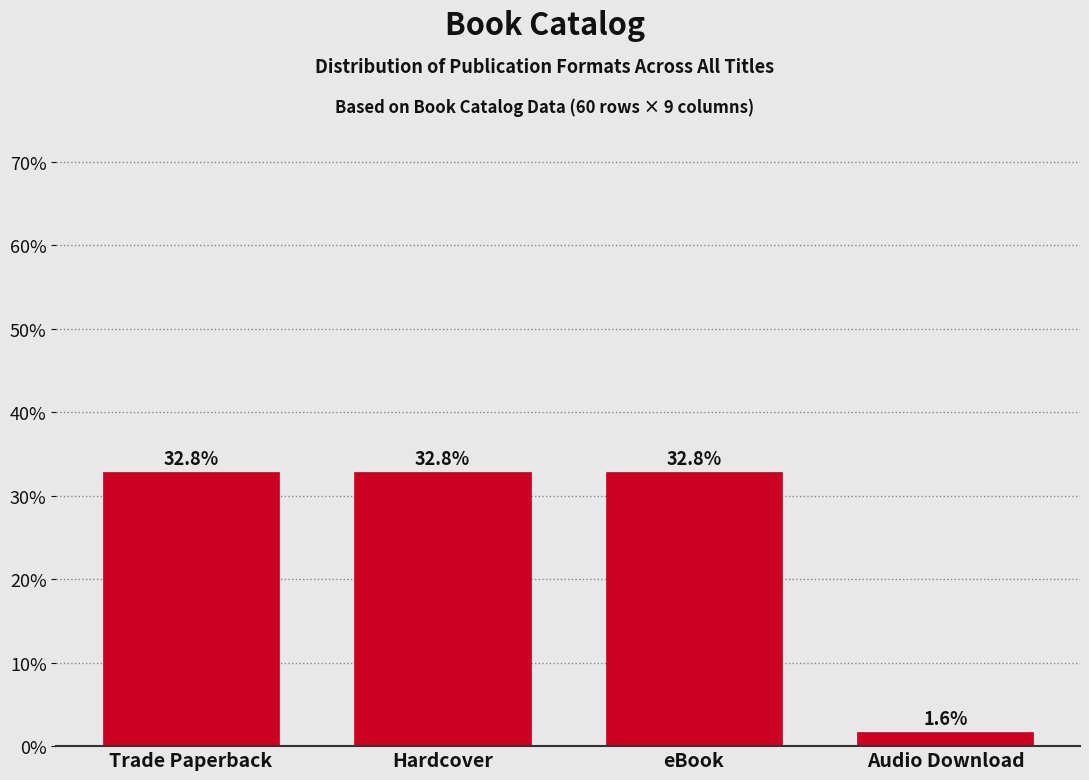

Reading left to right, list all the values displayed in this chart.

Trade Paperback=32.8	Hardcover=32.8	eBook=32.8	Audio Download=1.6